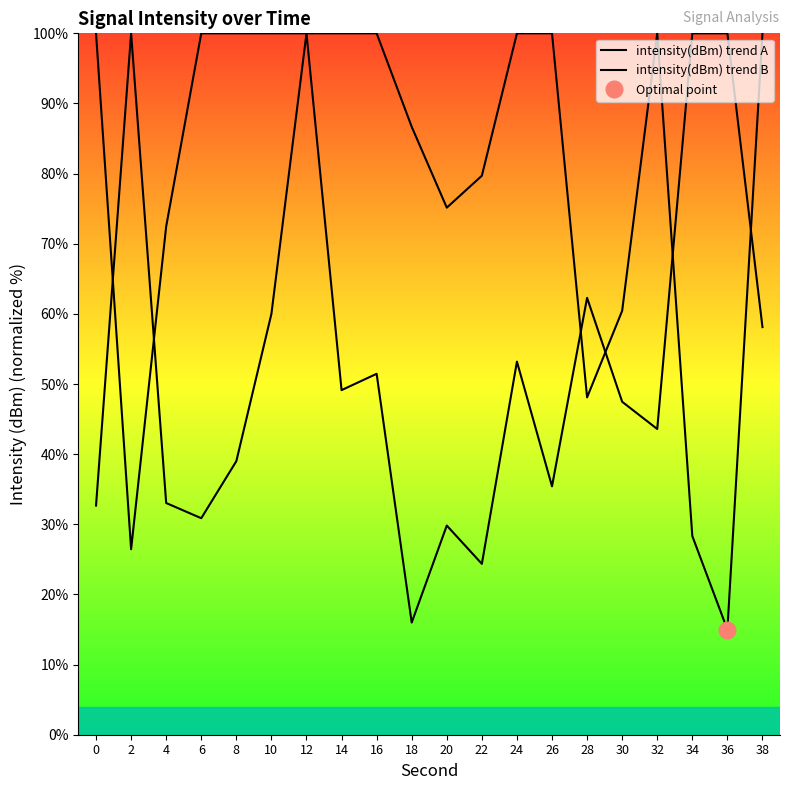

List the series in order of their peak value, highest first.

intensity(dBm) trend A, intensity(dBm) trend B